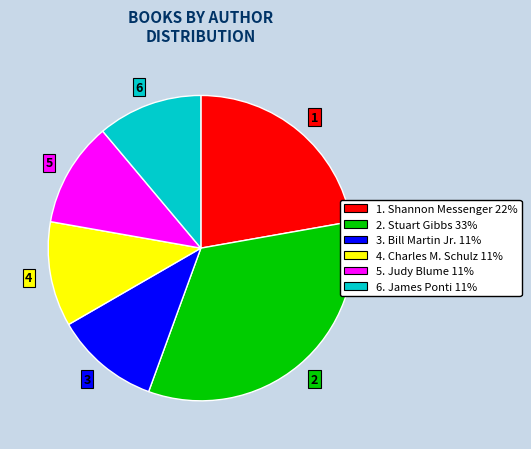

Approximately how many times larger is the value at 5 compared to 1?

0.5